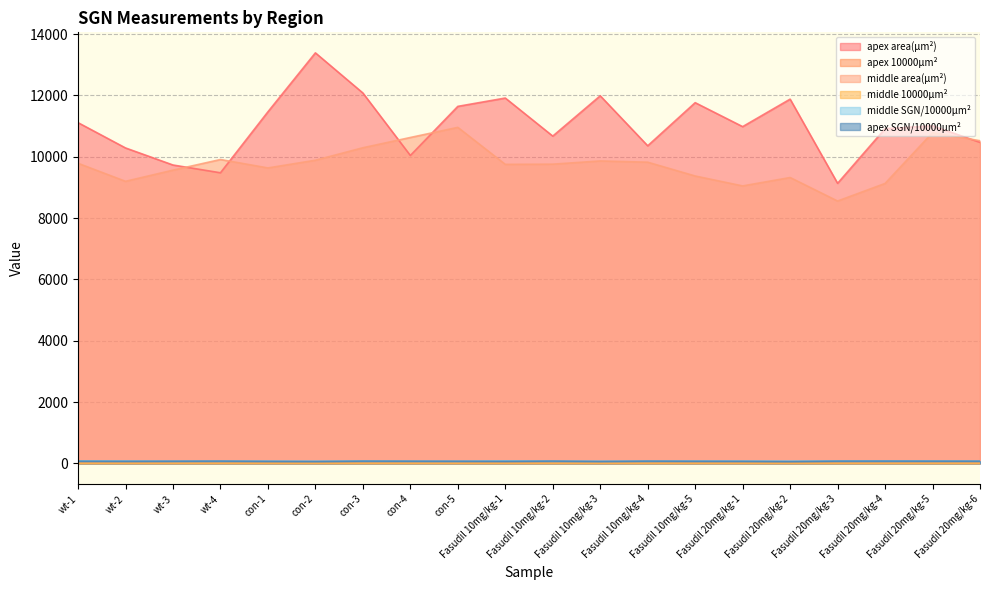

True or false: middle 10000μm² and apex area(μm²) cross at least once.

False